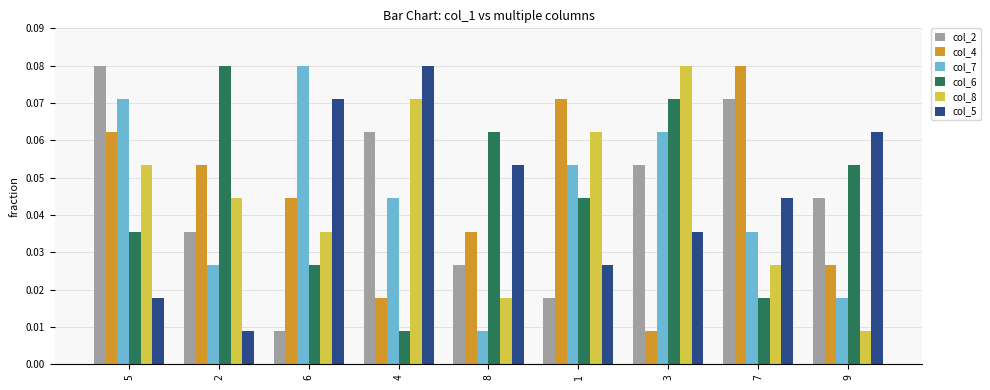

How many col_6 values are between 0 and 1?

9